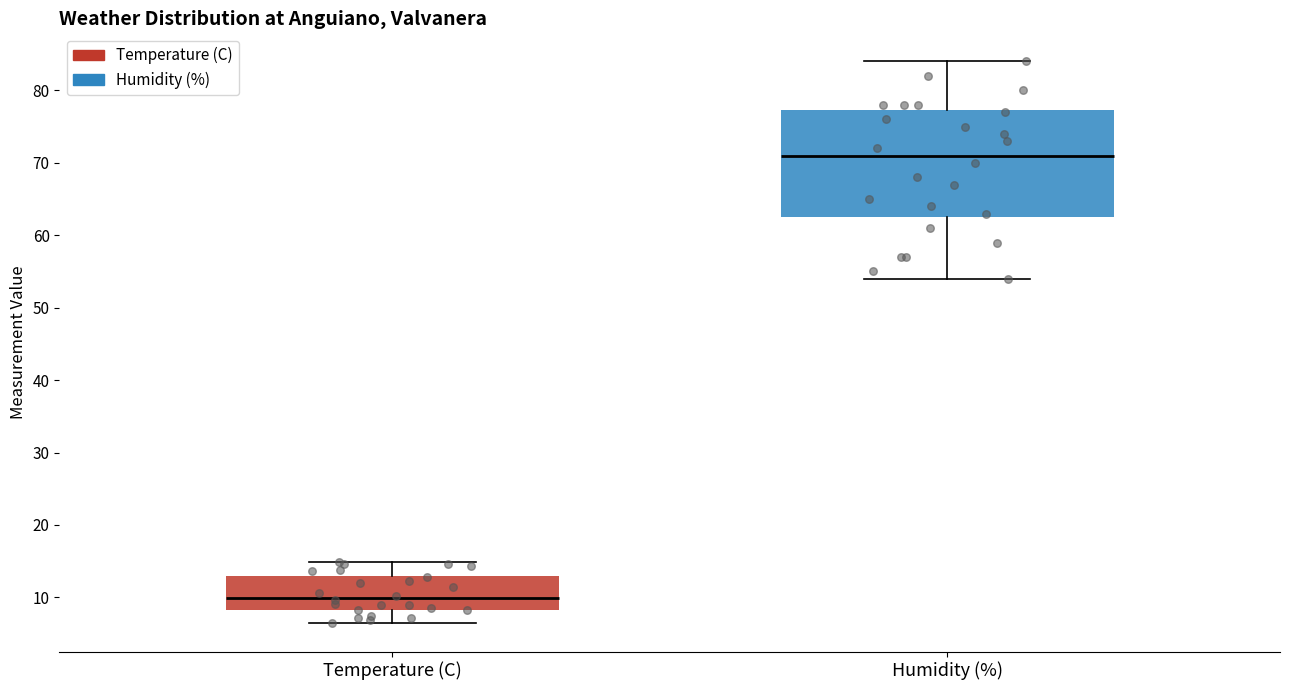

Where does the median line of the box for Temperature (C) sit on the y-axis? The values are not printed on the chart, so give them approximately, as read against the axis.

10